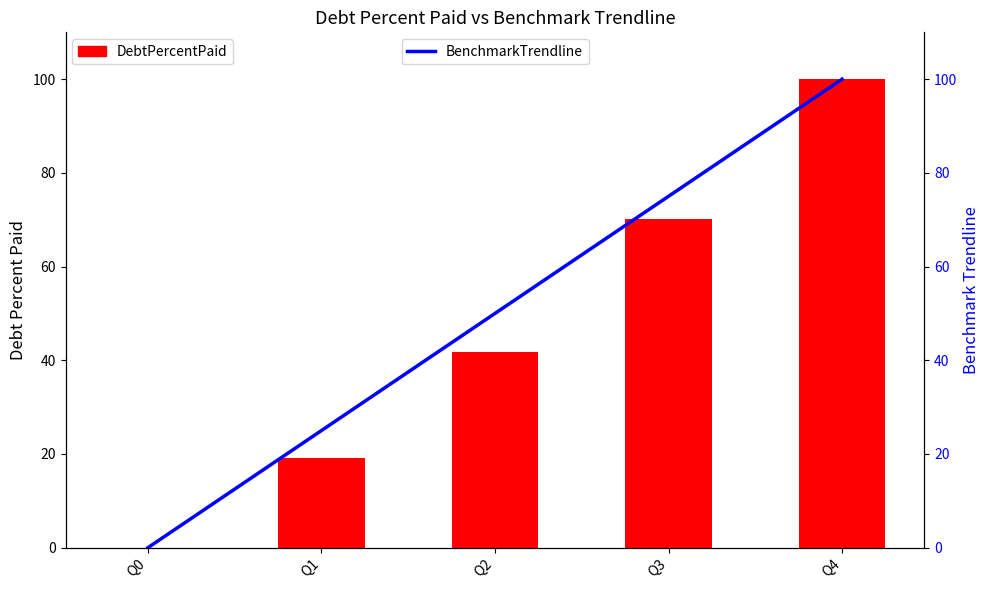

Between Q1 and Q3, which series saw the biggest shift?

DebtPercentPaid